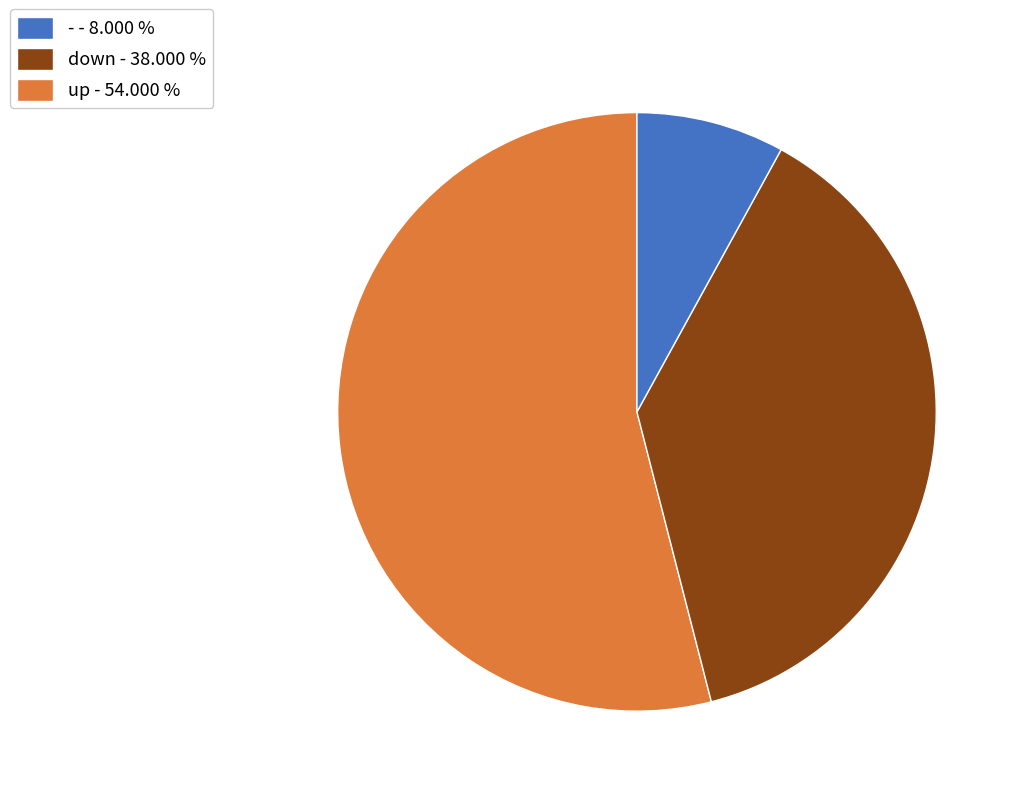

Do - - 8.000 % and up - 54.000 % together represent more than half of the pie?

Yes